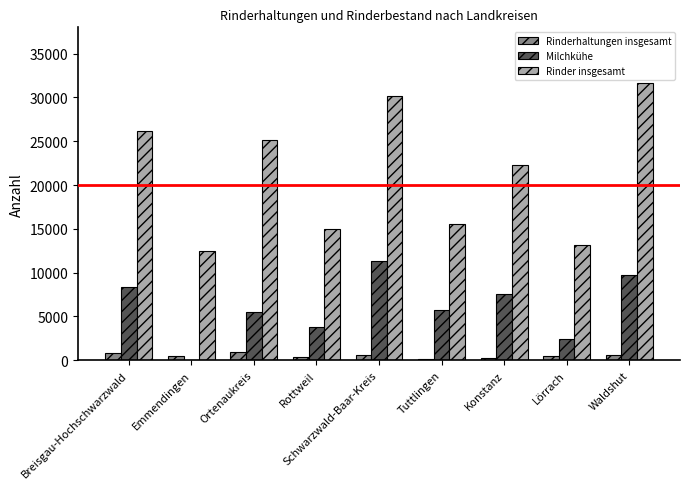

How many data points does each series have?

9